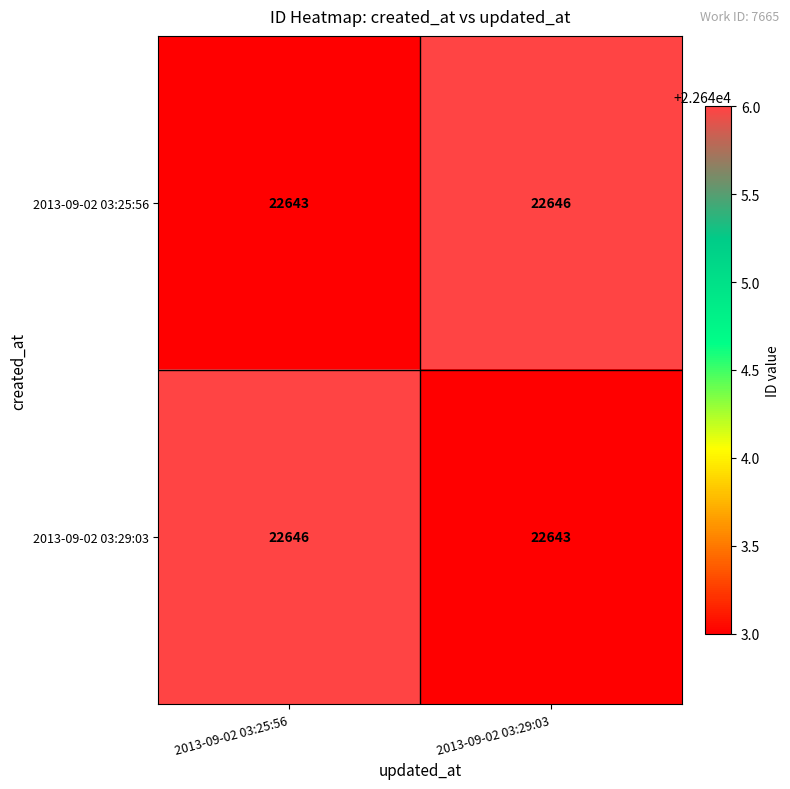

Where is 2013-09-02 03:25:56 nearest to the value 22644?

2013-09-02 03:25:56